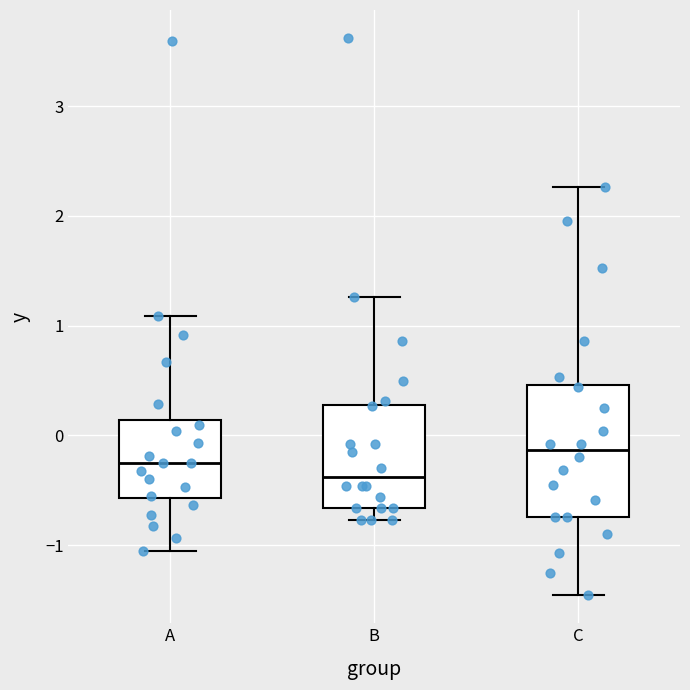

Reading left to right, transcribe this box plot: for each box, give where its median line is, the range the box spans, and where its two whiskers end, as read against the y-axis. The values are not printed on the chart, so give them approximately, as read against the axis.

A: median -0.3, box -0.6 to 0.1, whiskers -1.1 to 1.1
B: median -0.4, box -0.7 to 0.3, whiskers -0.8 to 1.3
C: median -0.1, box -0.7 to 0.5, whiskers -1.5 to 2.3